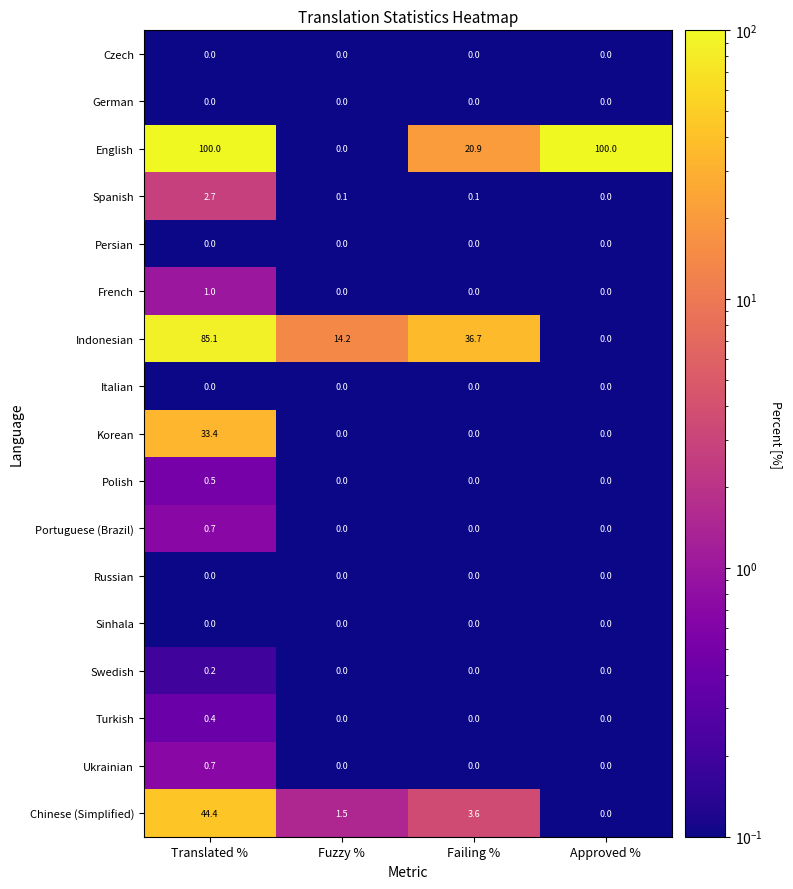

Is it true that Spanish equals 1.2 at Translated %?

False